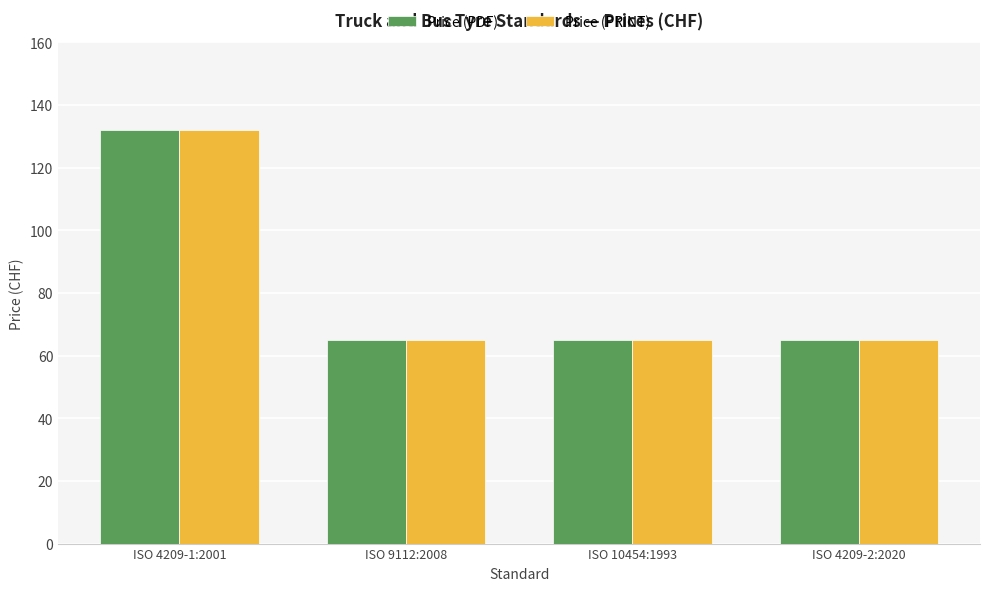

Reading left to right, what are all the values shown in this chart?

Price (PDF): ISO 4209-1:2001=132	ISO 9112:2008=65	ISO 10454:1993=65	ISO 4209-2:2020=65
Price (PRINT): ISO 4209-1:2001=132	ISO 9112:2008=65	ISO 10454:1993=65	ISO 4209-2:2020=65